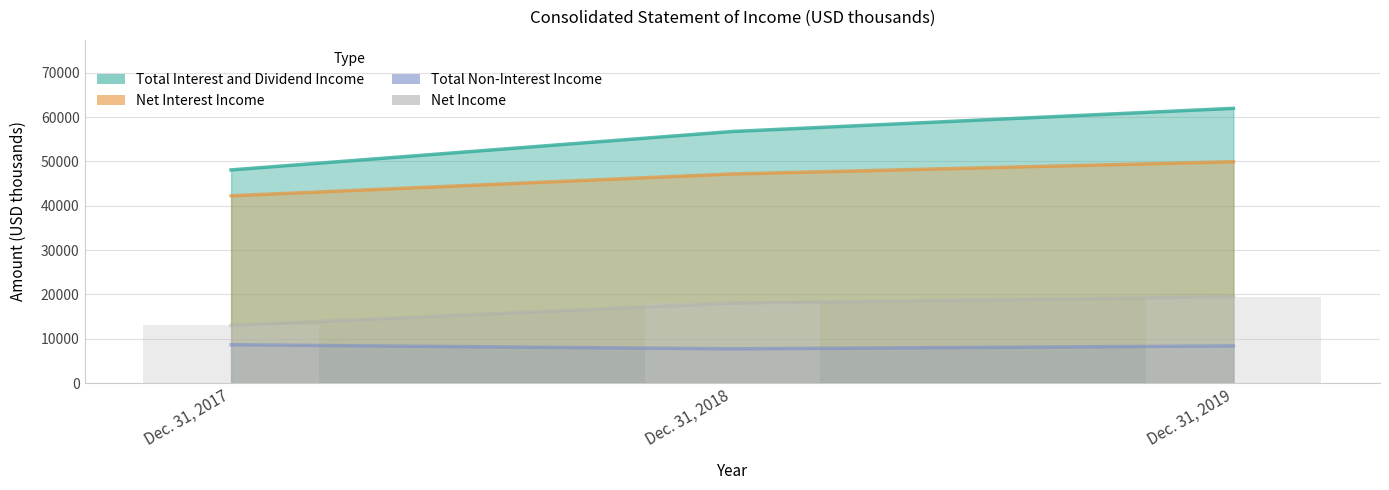

How many groups of bars are there?

3